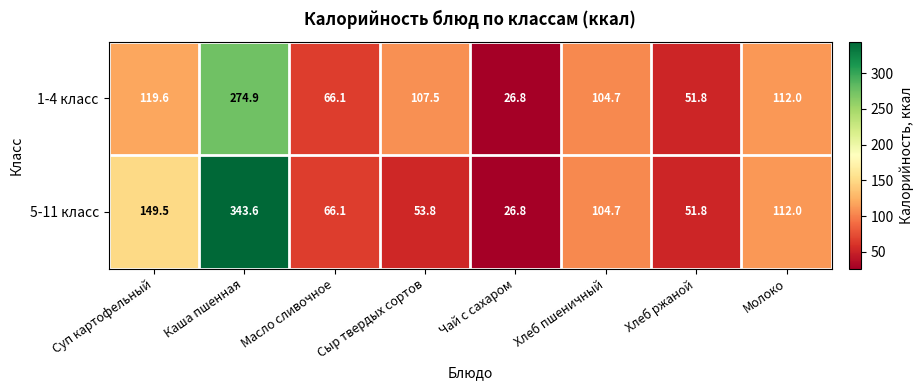

List the series in order of their peak value, highest first.

5-11 класс, 1-4 класс